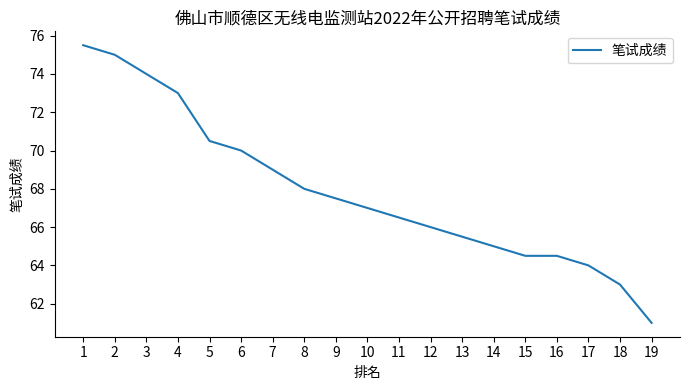

The value at 5 is 70.5. True or false?

True